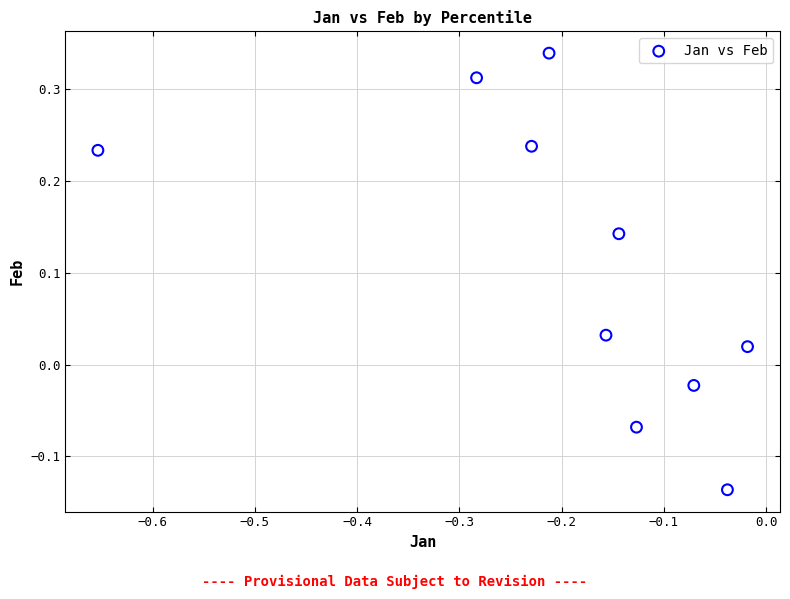

What is the range of Y values (max minus min)?

0.5